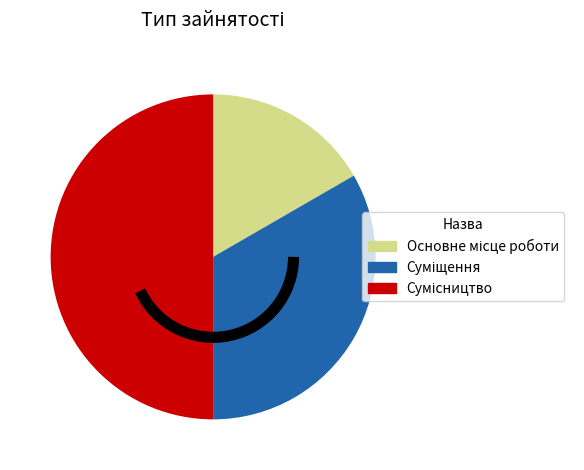

Count the number of slices in the pie.

3